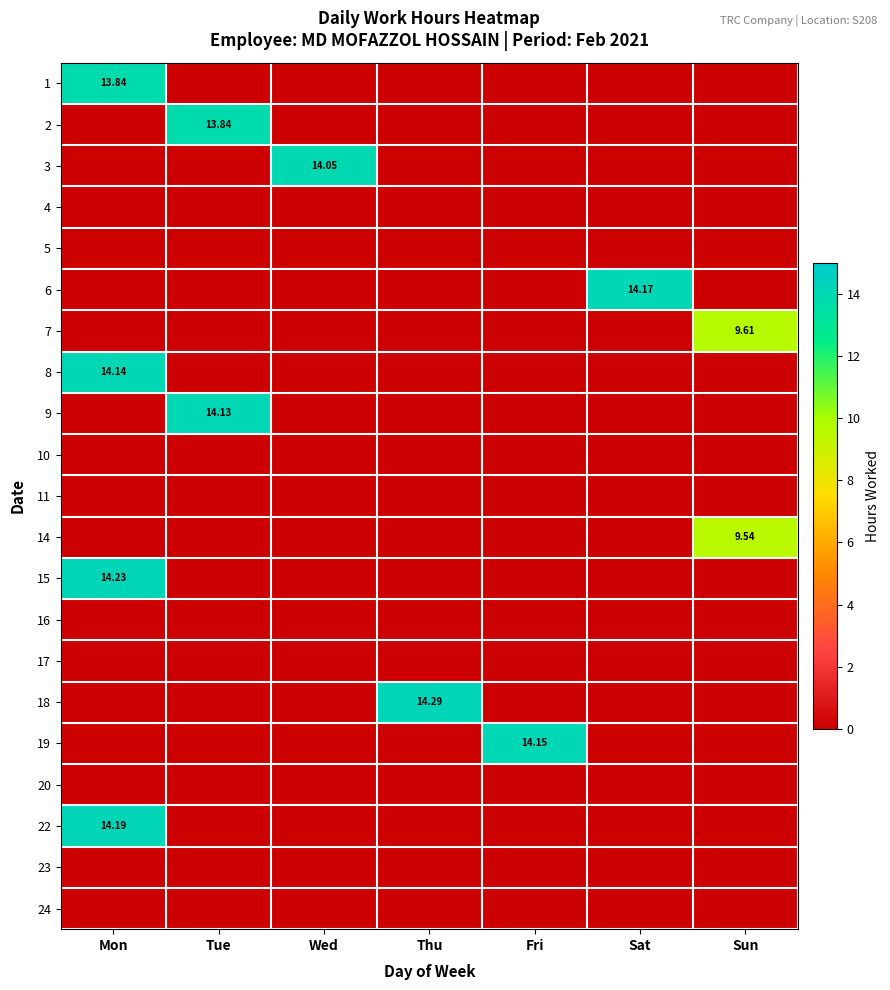

Which series has the widest spread of values?

18